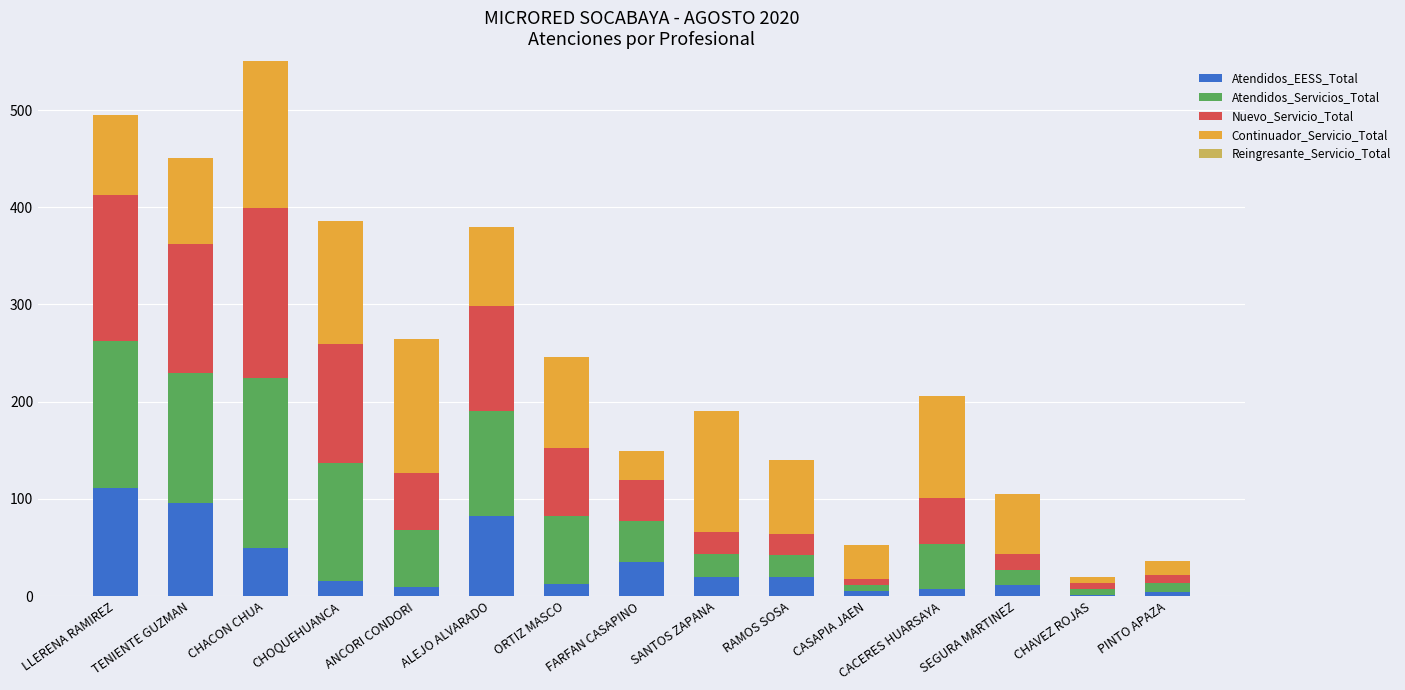

At which category is the sum across all series the highest?

CHACON CHUA